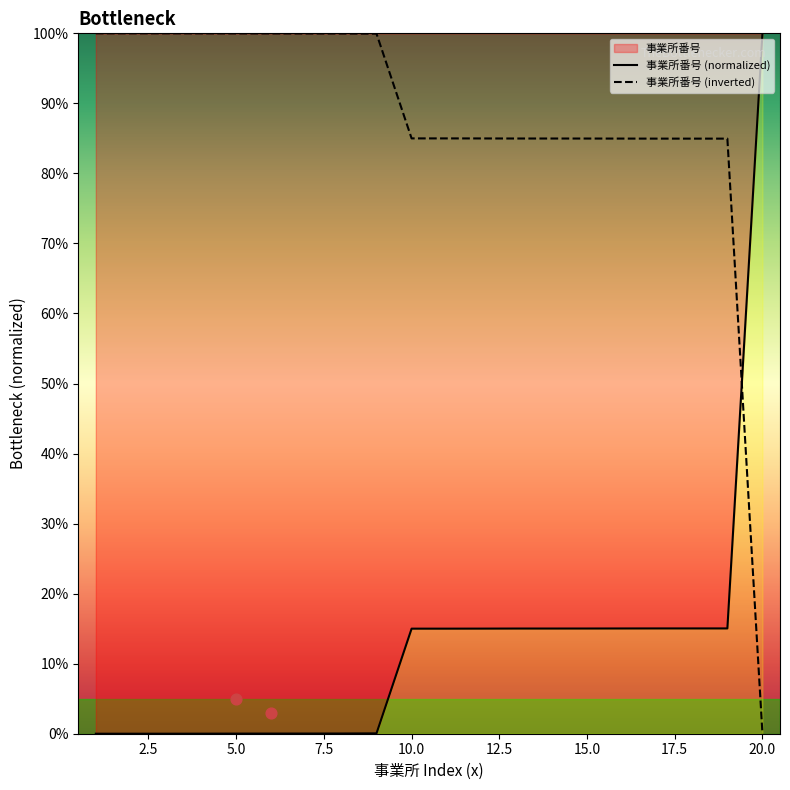

Which category has the highest value in the 事業所番号 (normalized) series?

20.0